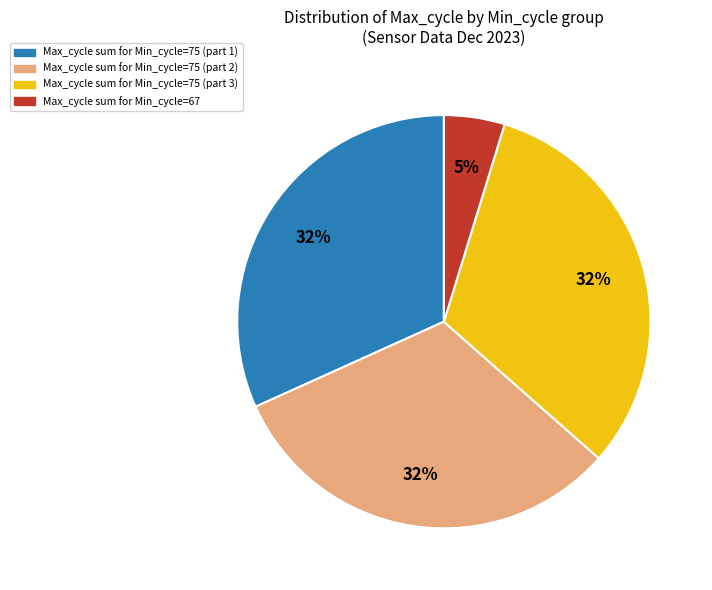

Is there a majority slice in this chart?

No